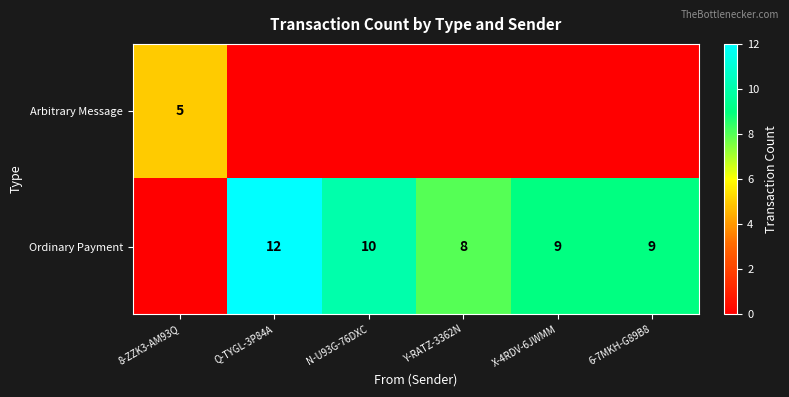

Between 6-7MKH-G89B8 and Y-RATZ-3362N, which is larger?

6-7MKH-G89B8